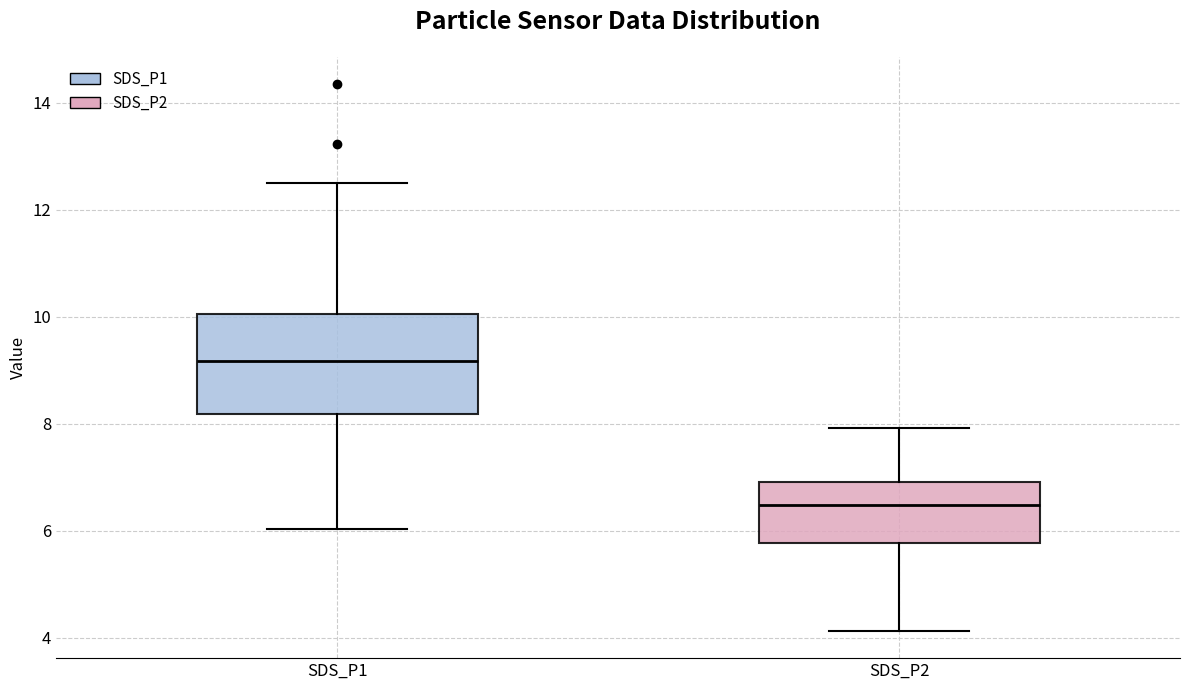

Which box has the highest median line?

SDS_P1